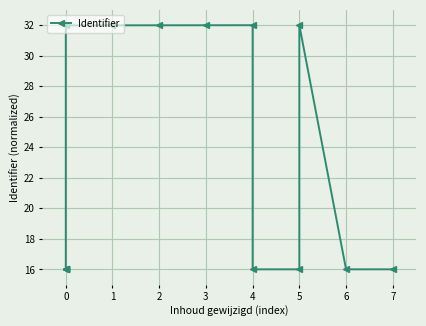

How many lines are shown in the chart?

1